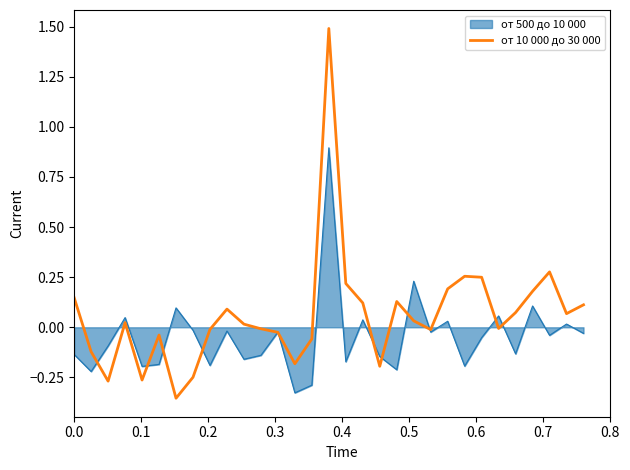

What is the greatest value displayed?

1.5